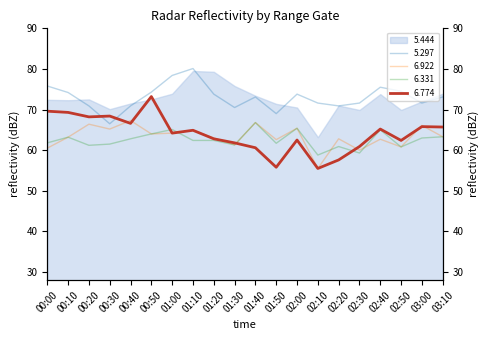

True or false: 5.297 and 6.922 cross at least once.

False